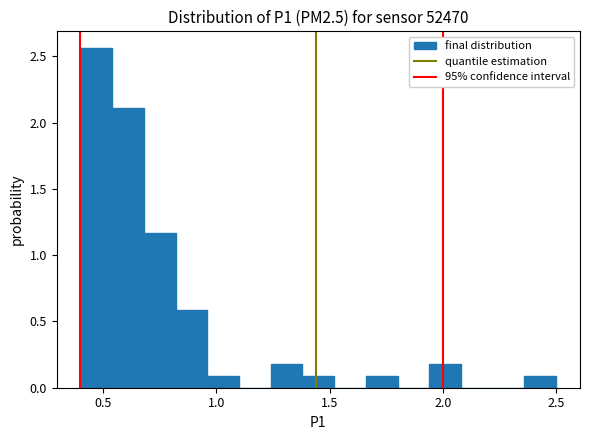

Around what value on the x-axis is the tallest bar? Give the approximate position of its centre, as read against the axis.

0.45